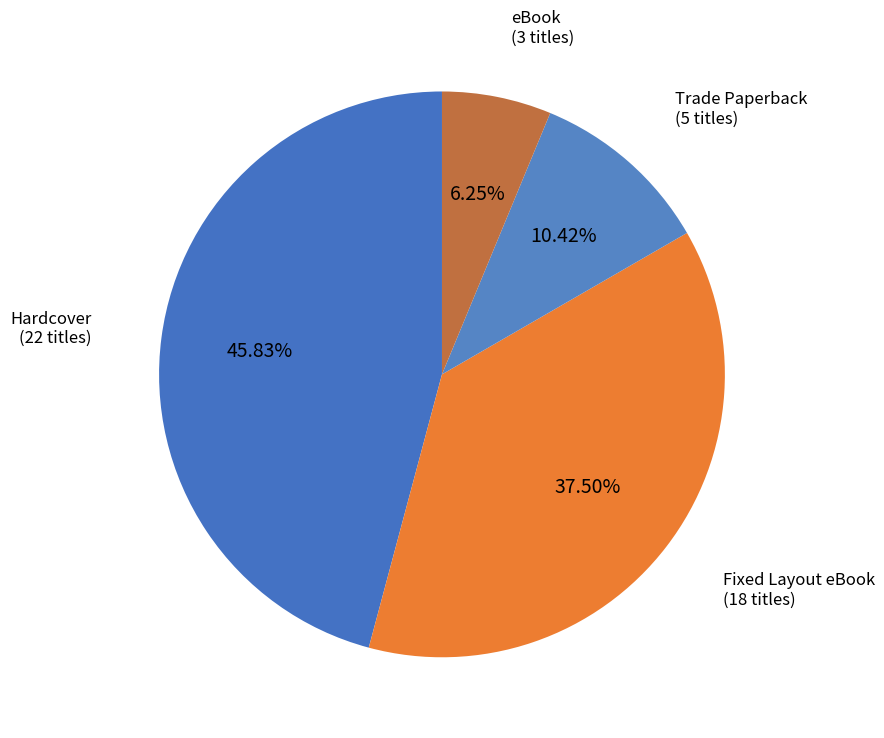

How many slices are in this pie chart?

4